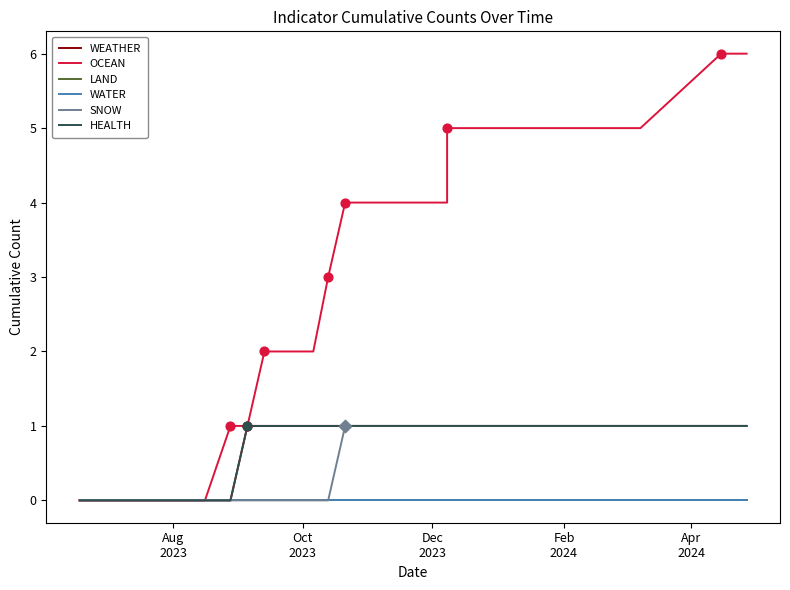

Which series contains the lowest Y value?

WEATHER